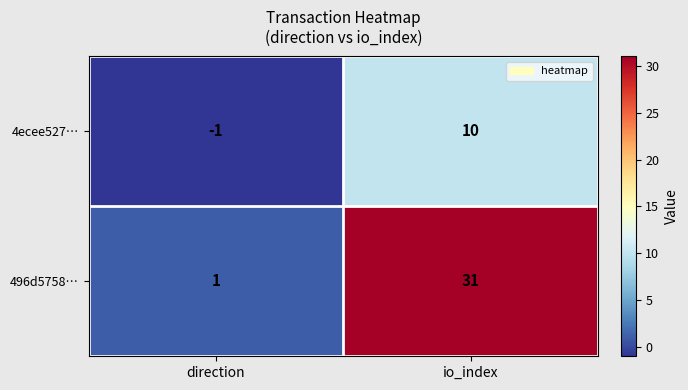

Which series has the largest range (max minus min)?

496d5758…